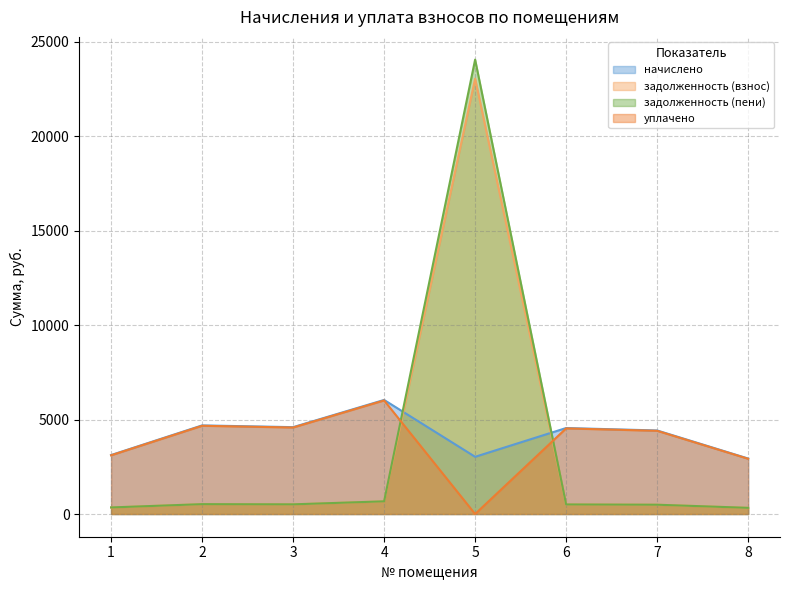

What value does the уплачено series have at 8?

2924.0